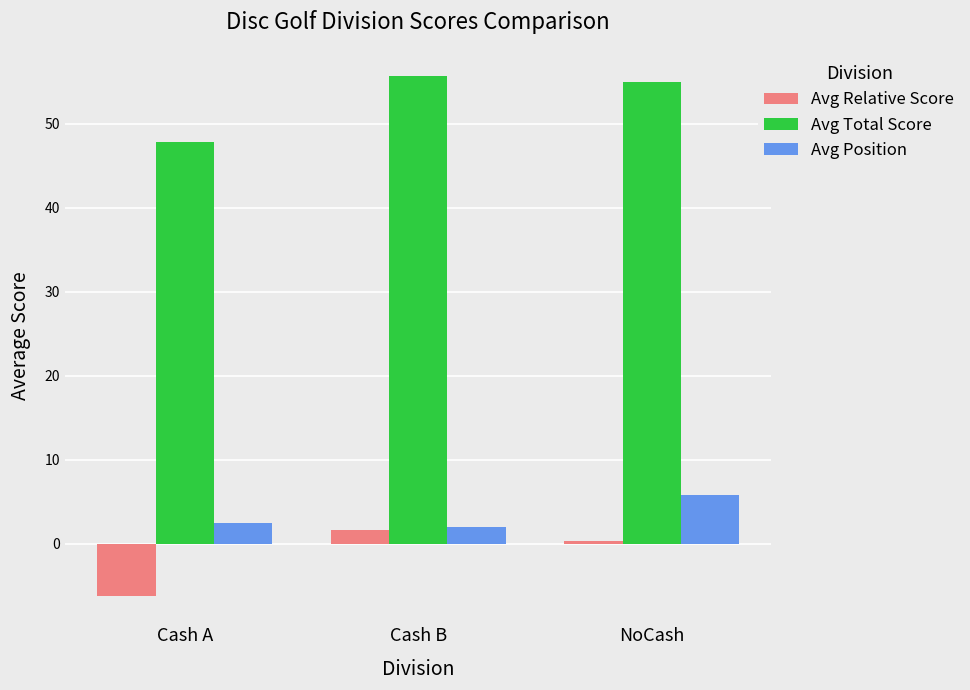

What is the label of the 2nd bar from the left?

Cash B